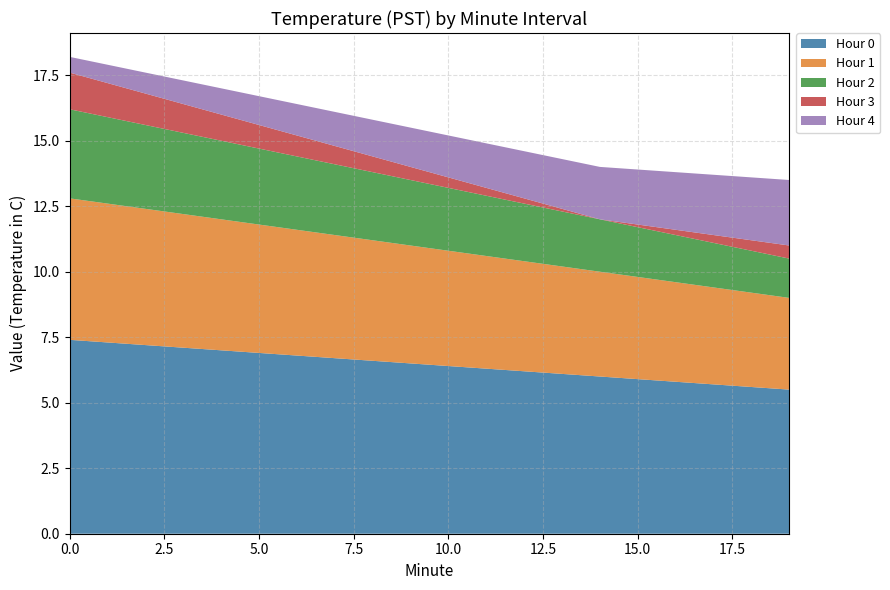

Reading right to left, what are all the values shown in this chart?

Hour 0: 19=5.5	18=5.6	17=5.7	16=5.8	15=5.9	14=6.0	13=6.1	12=6.2	11=6.3	10=6.4	9=6.5	8=6.6	7=6.7	6=6.8	5=6.9	4=7.0	3=7.1	2=7.2	1=7.3	0=7.4
Hour 1: 19=3.5	18=3.6	17=3.7	16=3.8	15=3.9	14=4.0	13=4.1	12=4.2	11=4.3	10=4.4	9=4.5	8=4.6	7=4.7	6=4.8	5=4.9	4=5.0	3=5.1	2=5.2	1=5.3	0=5.4
Hour 2: 19=1.5	18=1.6	17=1.7	16=1.8	15=1.9	14=2.0	13=2.1	12=2.2	11=2.3	10=2.4	9=2.5	8=2.6	7=2.7	6=2.8	5=2.9	4=3.0	3=3.1	2=3.2	1=3.3	0=3.4
Hour 3: 19=0.5	18=0.4	17=0.3	16=0.2	15=0.1	14=0.0	13=0.1	12=0.2	11=0.3	10=0.4	9=0.5	8=0.6	7=0.7	6=0.8	5=0.9	4=1.0	3=1.1	2=1.2	1=1.3	0=1.4
Hour 4: 19=2.5	18=2.4	17=2.3	16=2.2	15=2.1	14=2.0	13=1.9	12=1.8	11=1.7	10=1.6	9=1.5	8=1.4	7=1.3	6=1.2	5=1.1	4=1.0	3=0.9	2=0.8	1=0.7	0=0.6